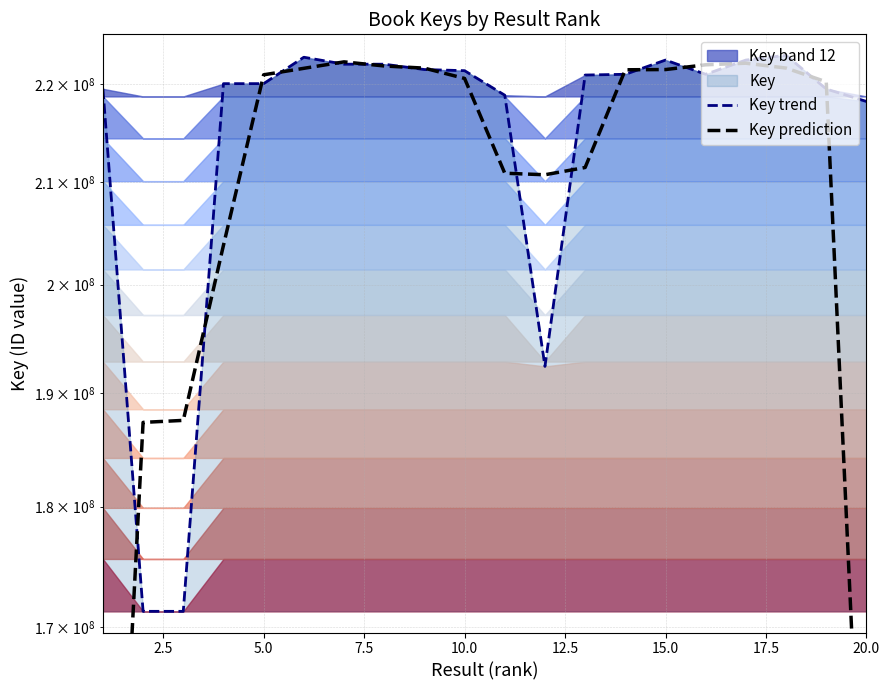

What is the sum of all Key trend values?

4291625632.0